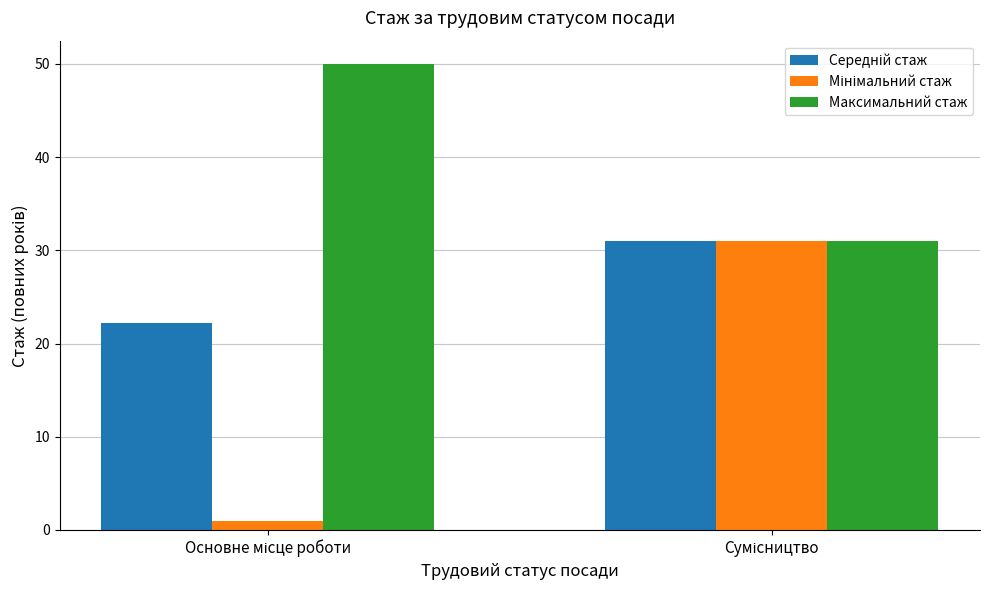

What is the greatest value displayed?

50.0